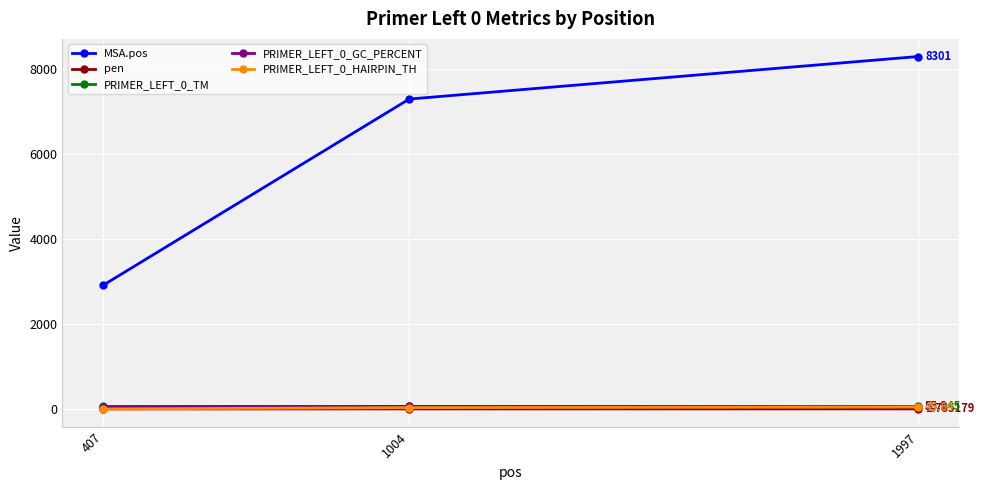

What is the maximum value shown in the chart?

8301.0